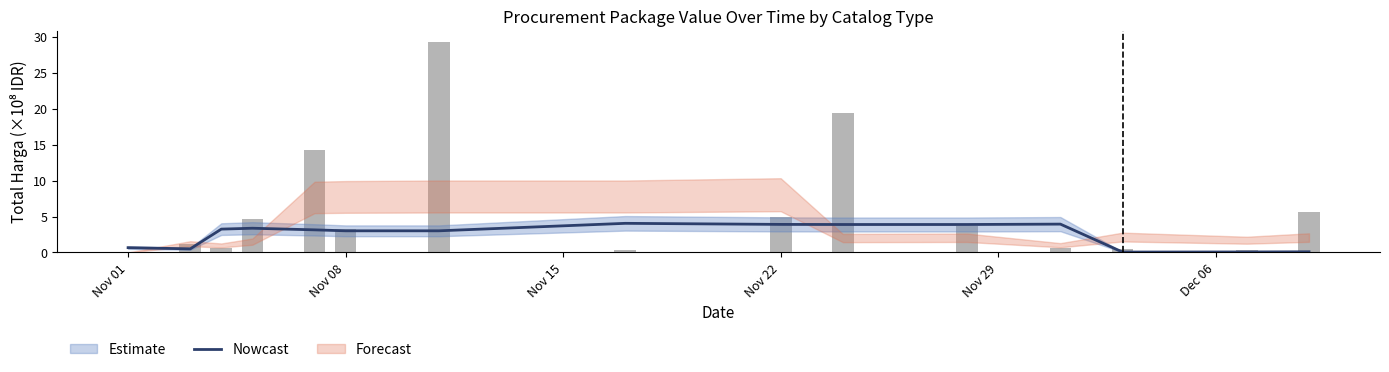

Reading left to right, extract all data points from this chart.

0.7	0.5	3.3	3.4	3.1	3.0	3.0	4.1	3.9	3.9	3.9	3.9	0.1	0.1	0.1